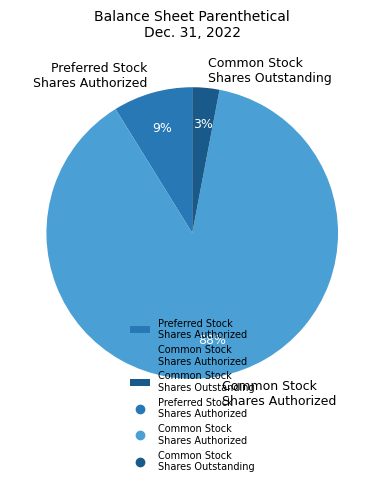

Does any single category account for the majority?

Yes